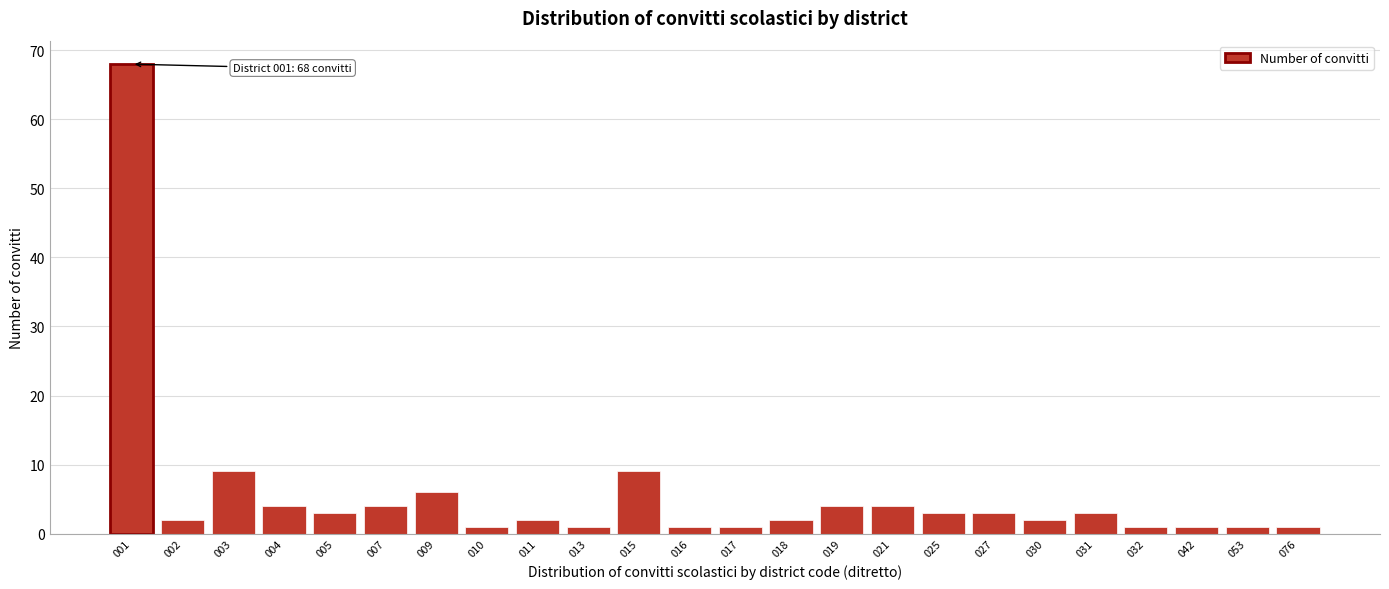

Reading left to right, transcribe all the data shown in this chart.

001=68	002=2	003=9	004=4	005=3	007=4	009=6	010=1	011=2	013=1	015=9	016=1	017=1	018=2	019=4	021=4	025=3	027=3	030=2	031=3	032=1	042=1	053=1	076=1